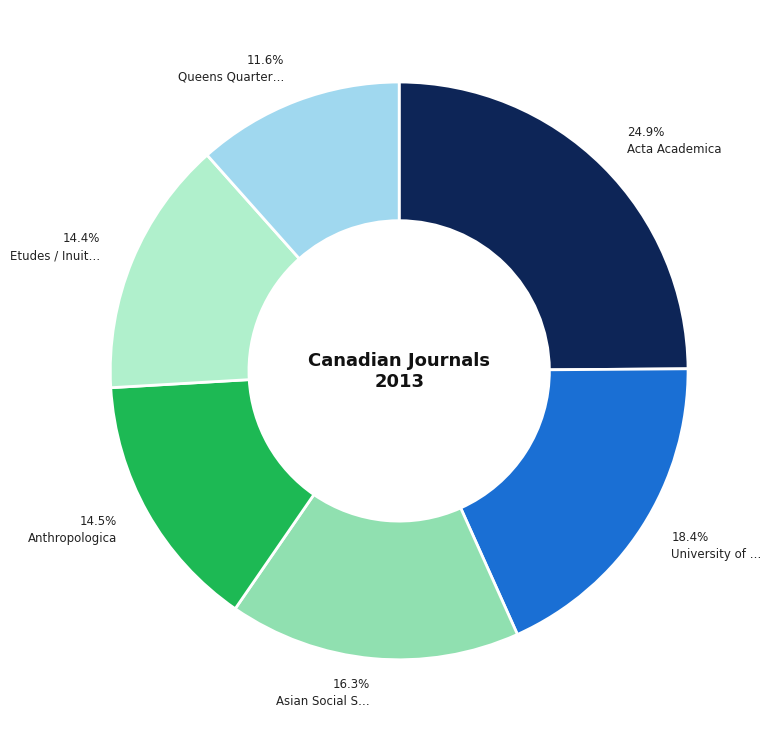

Does any single category account for the majority?

No